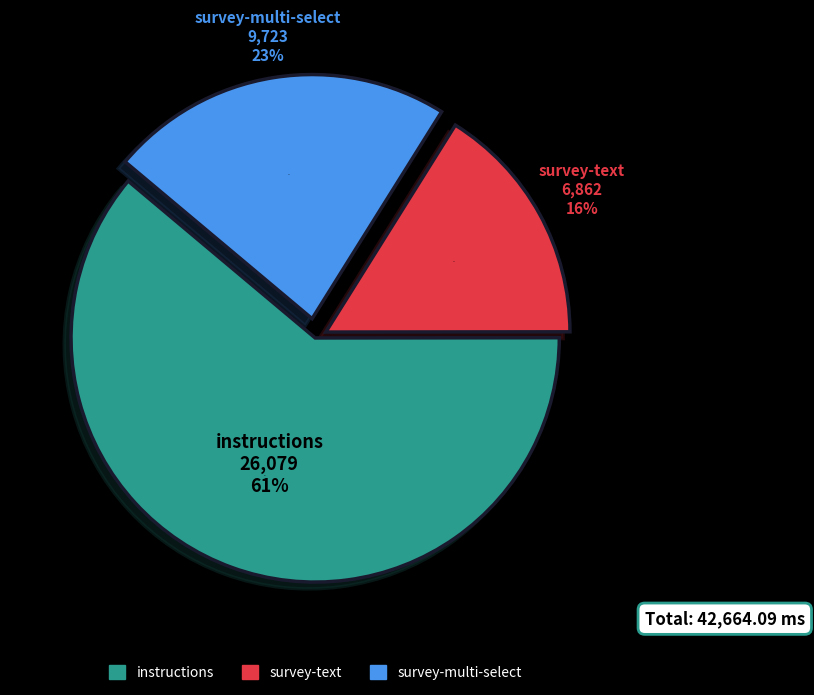

Count the number of slices in the pie.

3